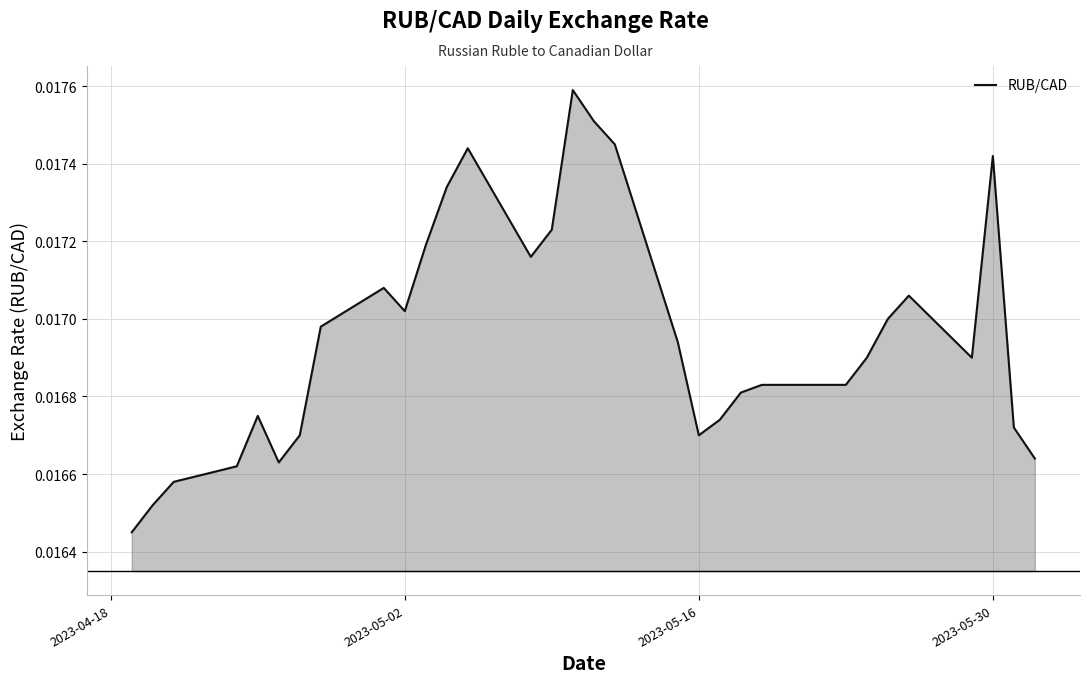

True or false: there are more than 2 points higher than both neighbors.

True